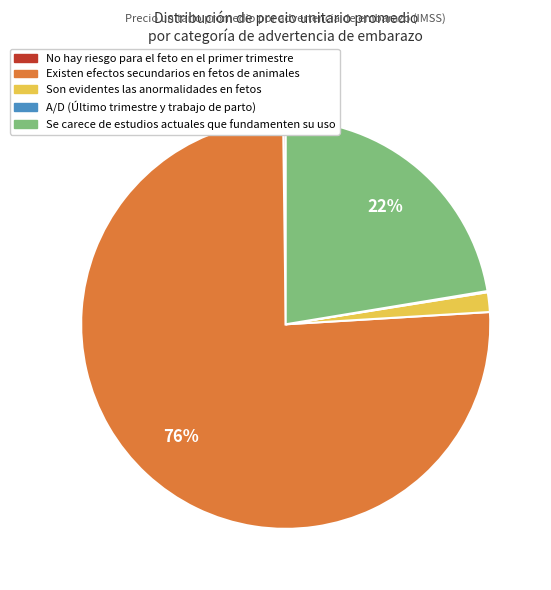

Is it true that Existen efectos secundarios en fetos de animales is 76% of the pie?

True